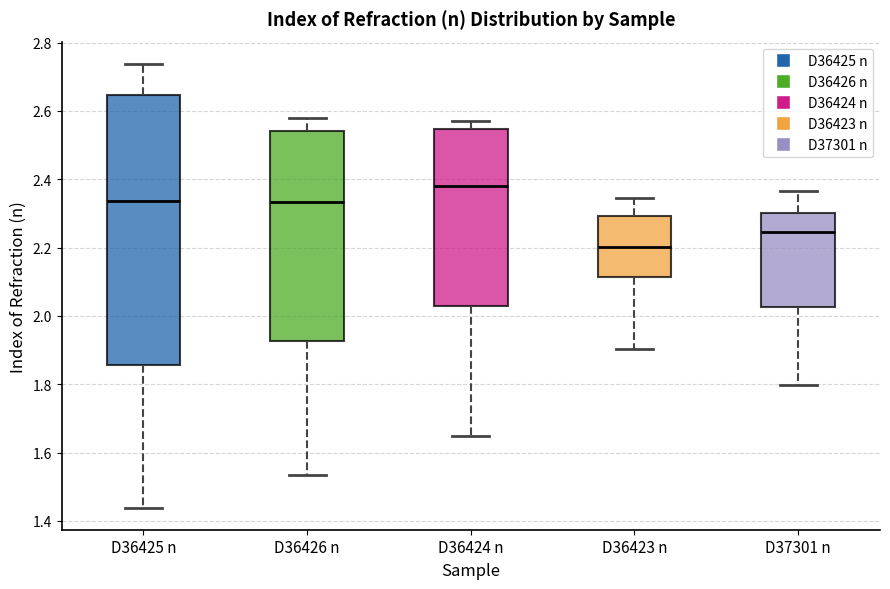

Reading left to right, transcribe this box plot: for each box, give where its median line is, the range the box spans, and where its two whiskers end, as read against the y-axis. The values are not printed on the chart, so give them approximately, as read against the axis.

D36425 n: median 2.34, box 1.86 to 2.64, whiskers 1.44 to 2.74
D36426 n: median 2.34, box 1.92 to 2.54, whiskers 1.54 to 2.58
D36424 n: median 2.38, box 2.02 to 2.54, whiskers 1.64 to 2.58
D36423 n: median 2.20, box 2.12 to 2.30, whiskers 1.90 to 2.34
D37301 n: median 2.24, box 2.02 to 2.30, whiskers 1.80 to 2.36